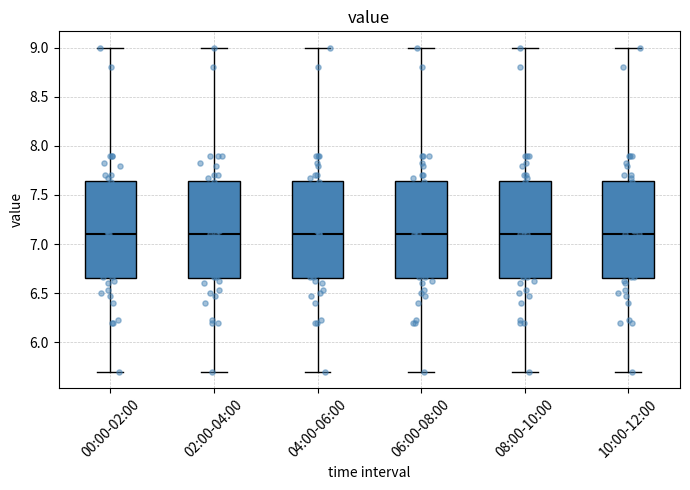

Where is the upper edge of the box for 08:00-10:00 on the y-axis? The values are not printed on the chart, so give them approximately, as read against the axis.

7.65